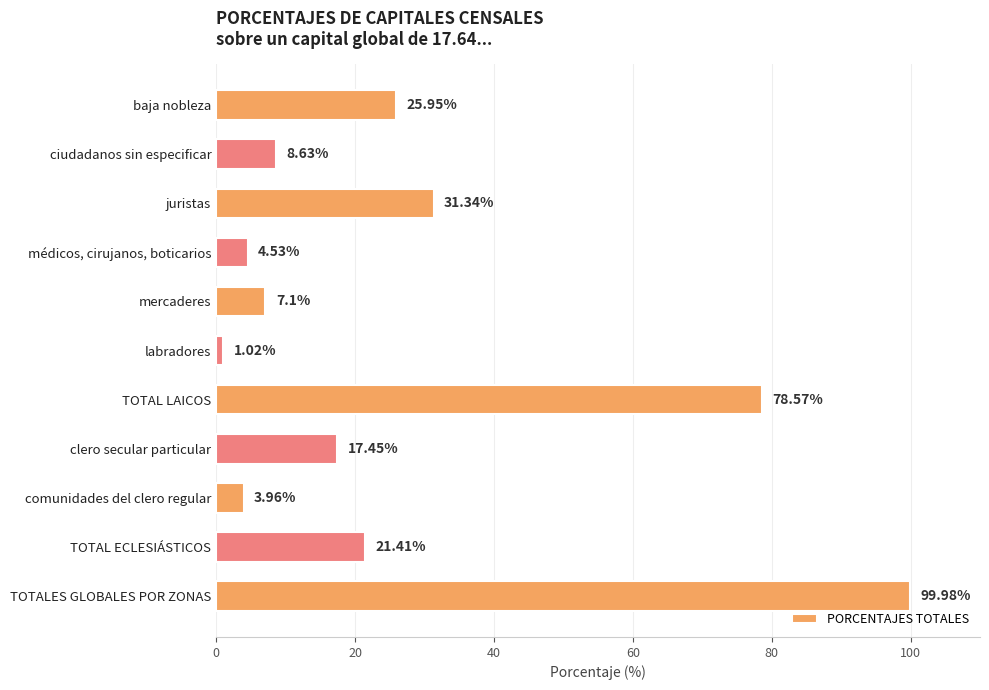

Between clero secular particular and comunidades del clero regular, which is larger?

clero secular particular